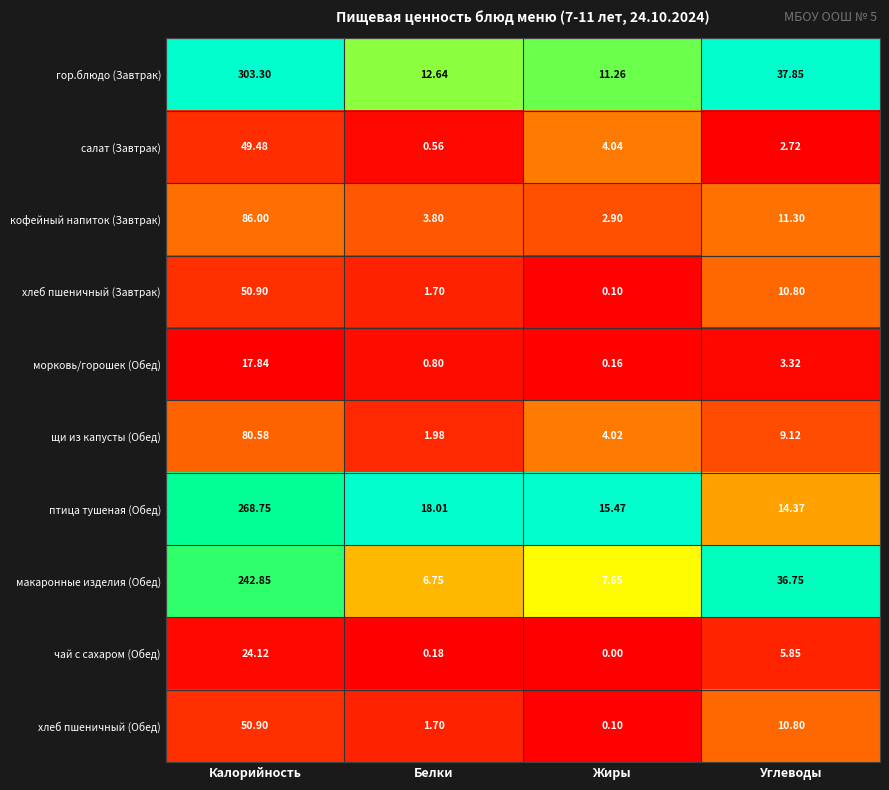

At which label does морковь/горошек (Обед) reach its peak?

Калорийность